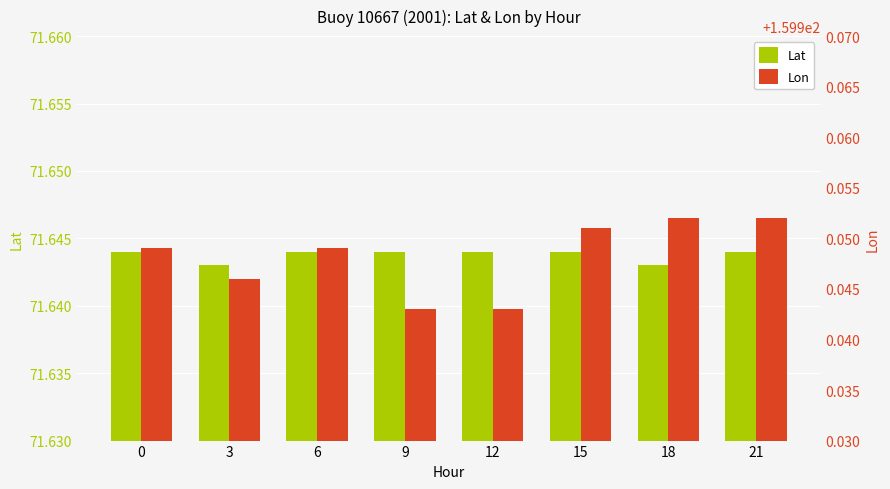

What value does the Lat series have at 3?

71.6